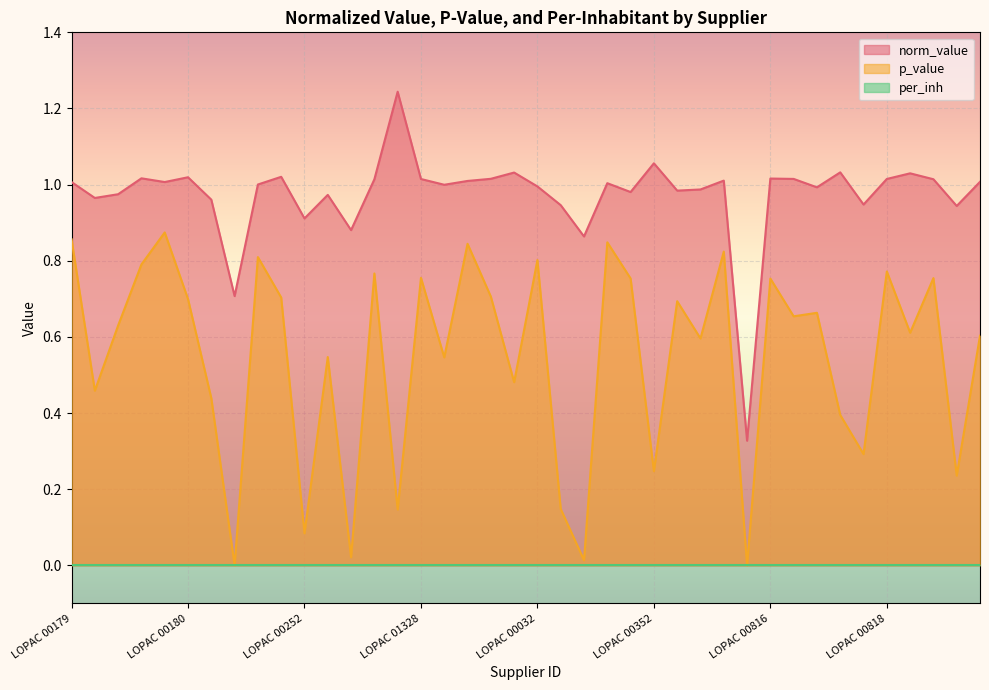

What is the maximum value shown in the chart?

1.2